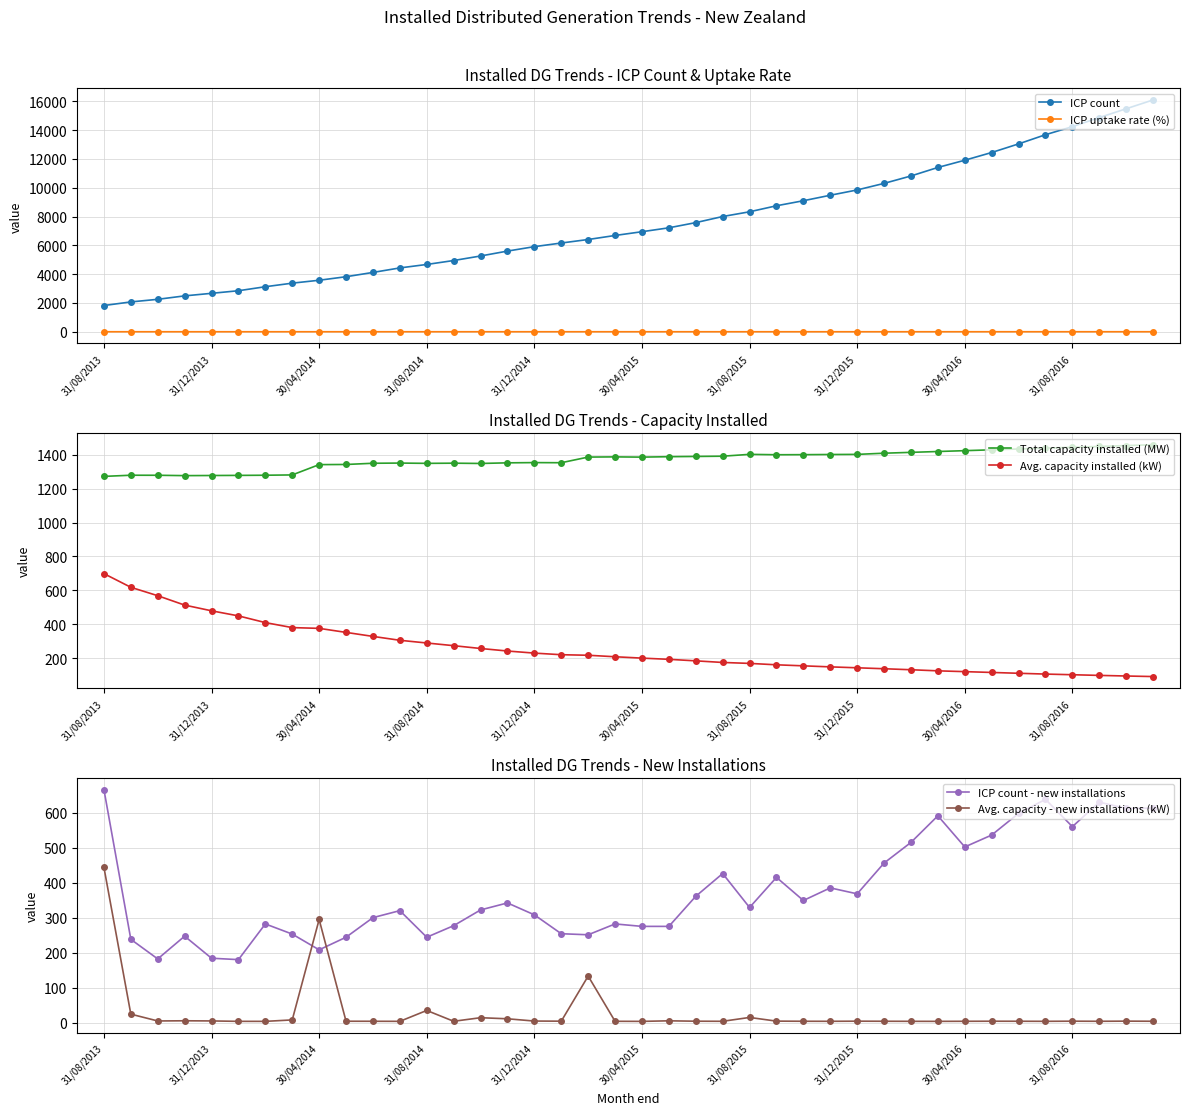

List the series in order of their peak value, lowest first.

ICP uptake rate (%), Avg. capacity - new installations (kW), ICP count - new installations, Avg. capacity installed (kW), Total capacity installed (MW), ICP count